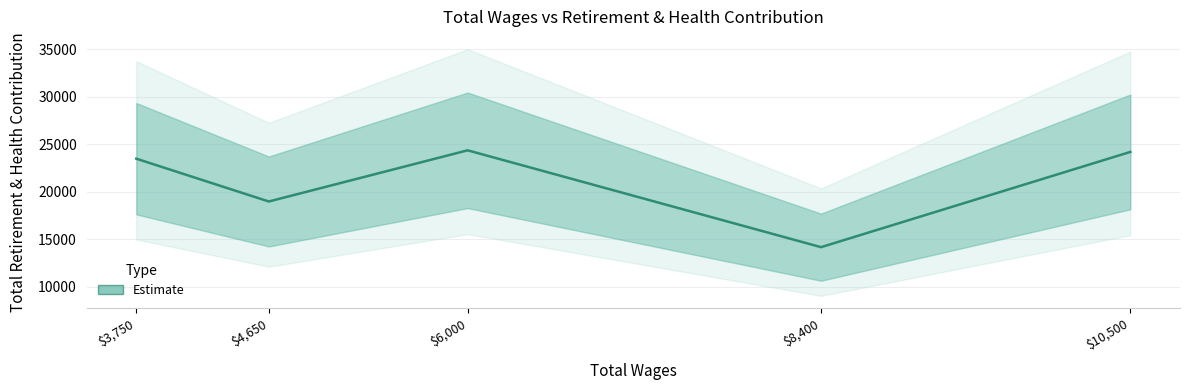

At which category does the chart reach its minimum across all series?

8400